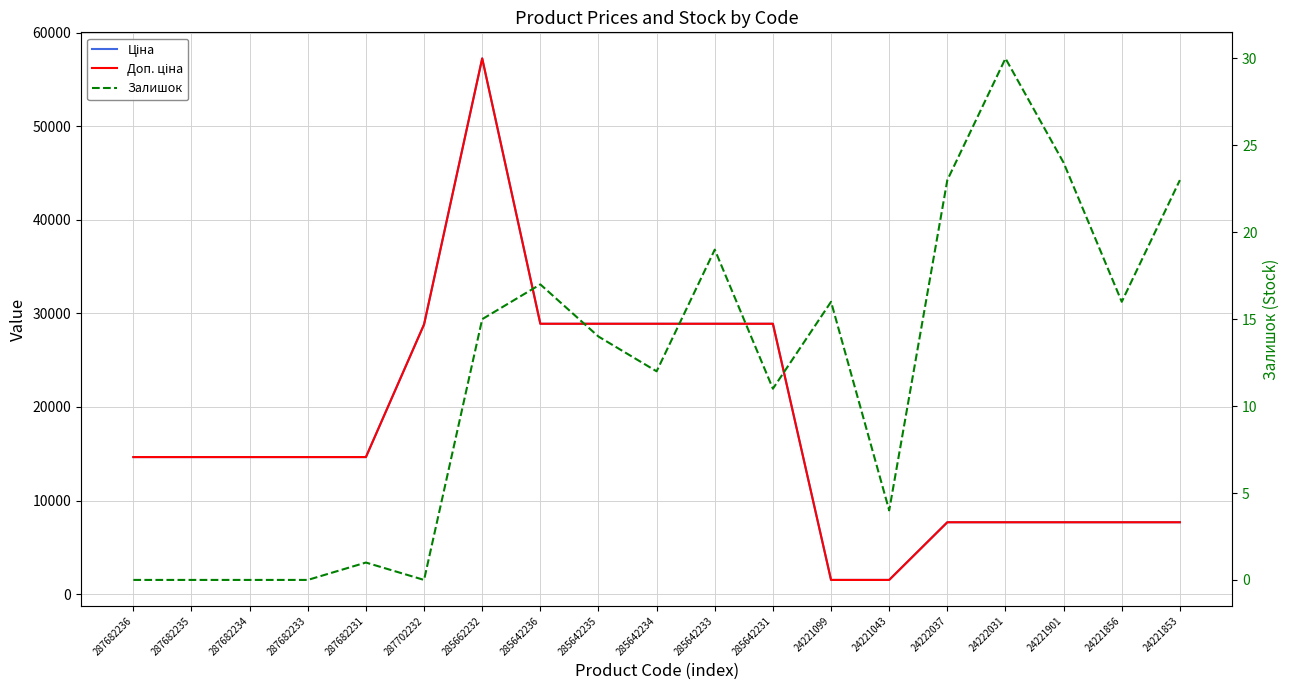

How many values in the Доп. ціна series exceed 14649?

12